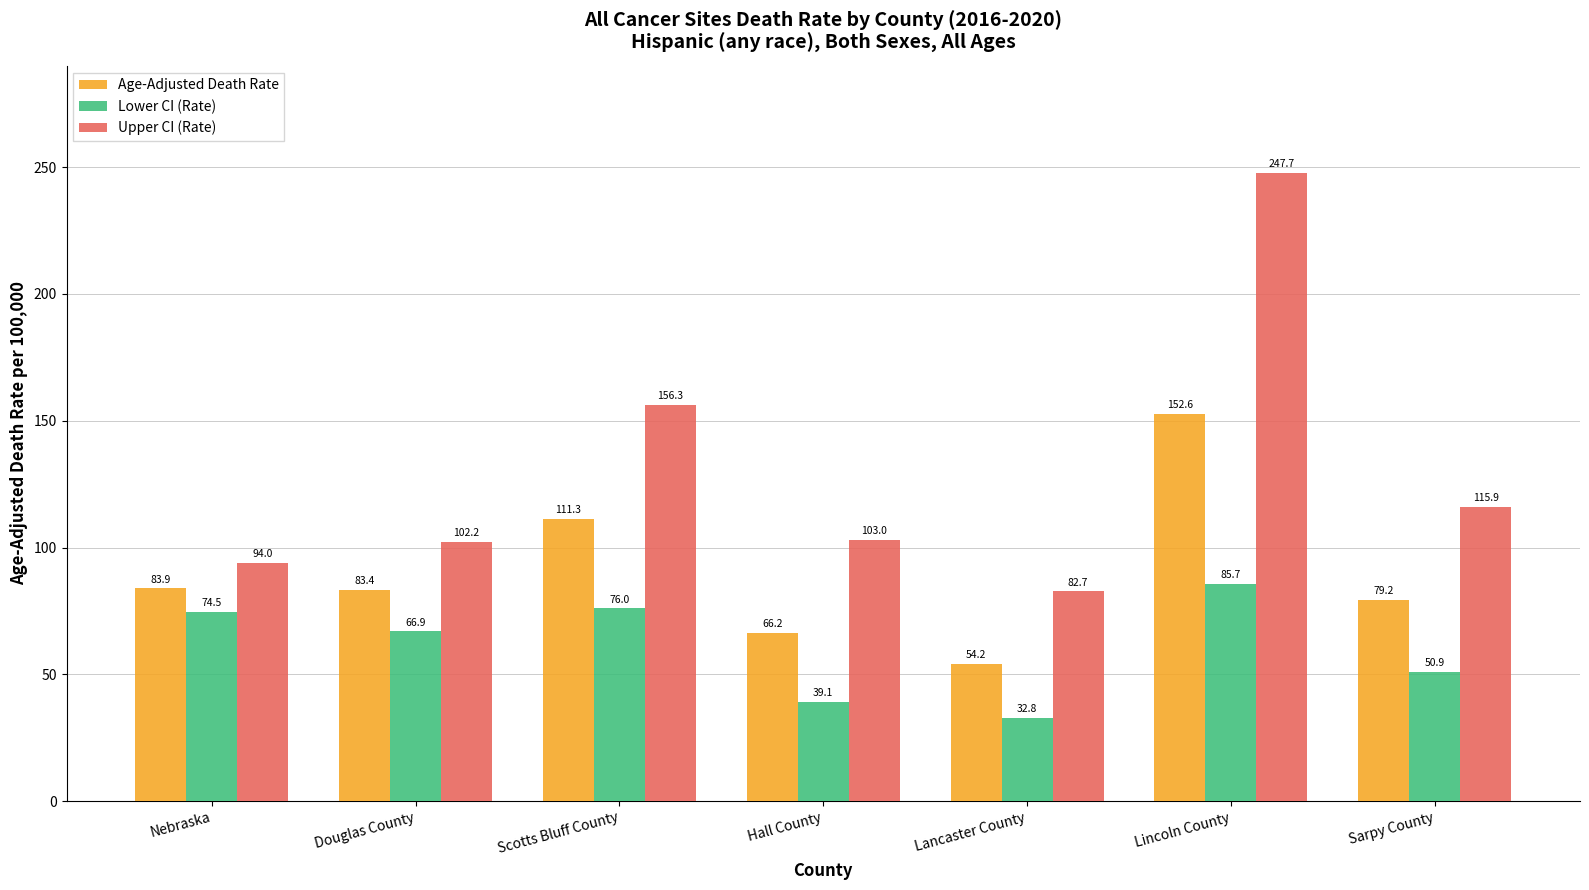

True or false: Age-Adjusted Death Rate has a value of 79.2 at Sarpy County.

True